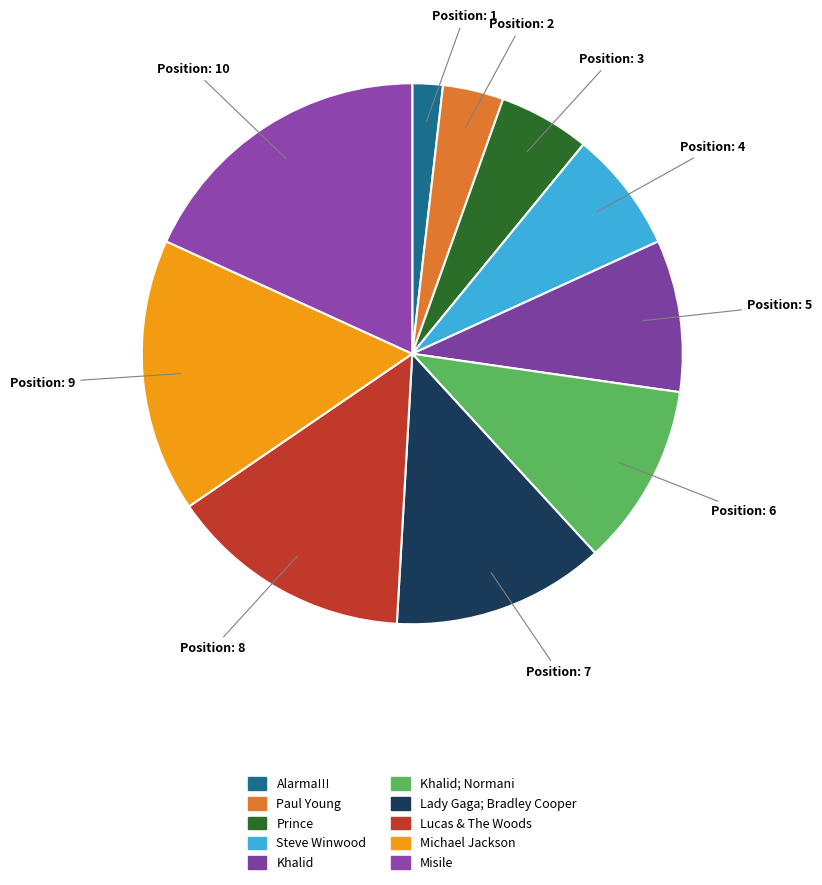

To the nearest percent, what percentage of the pie is Alarma!!!?

2%